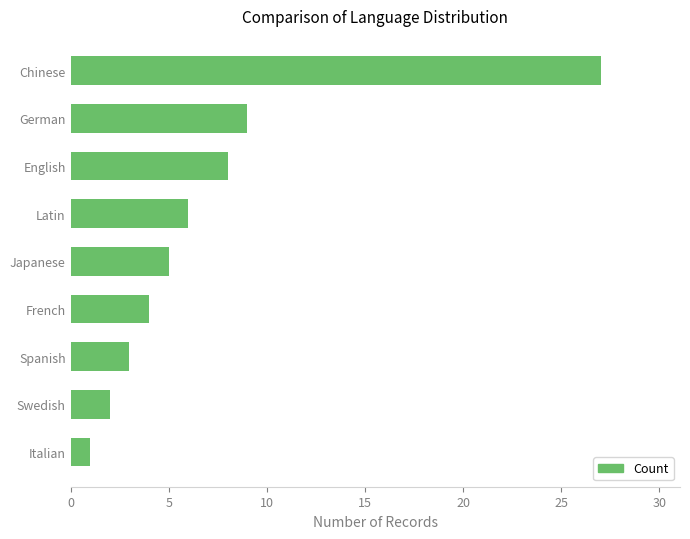

What is the label of the 8th bar from the top?

Swedish